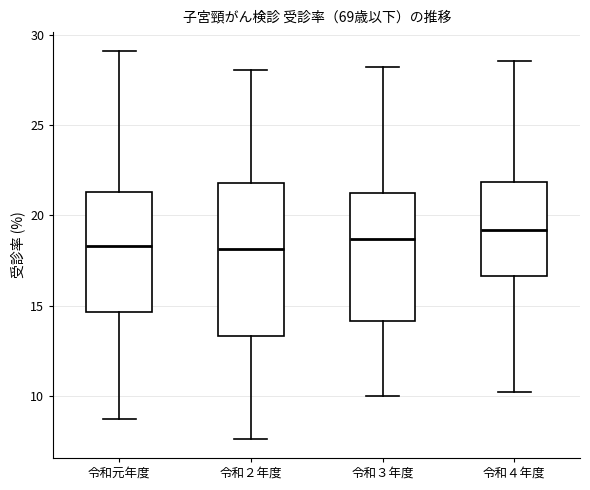

Where does the lower whisker of the box for 令和２年度 end on the y-axis? The values are not printed on the chart, so give them approximately, as read against the axis.

7.5